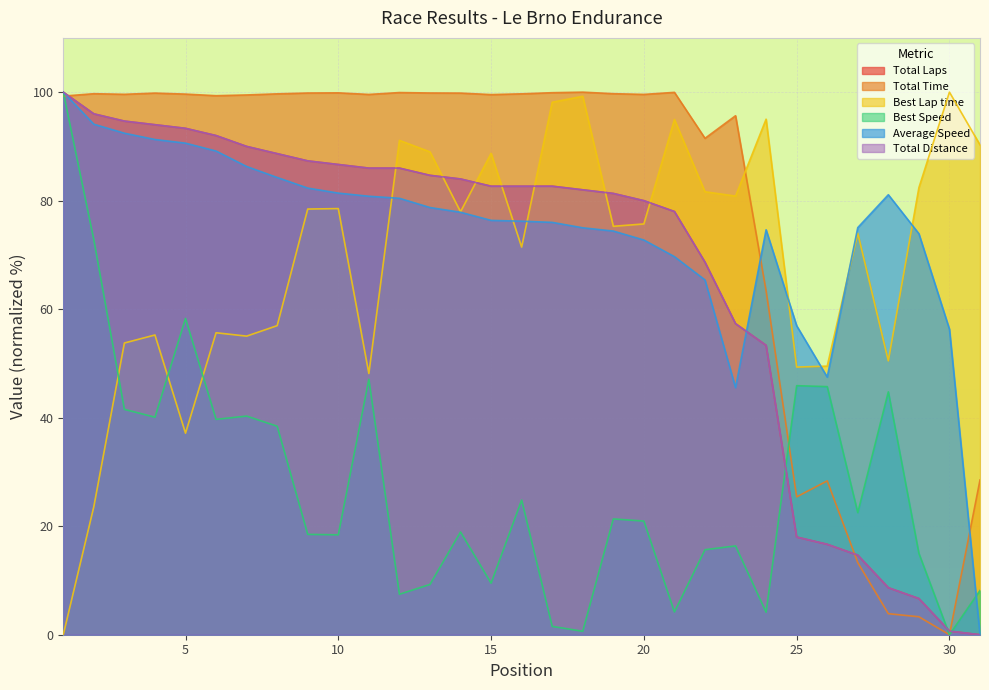

The value of Total Distance at 13 is 150.0. True or false?

False